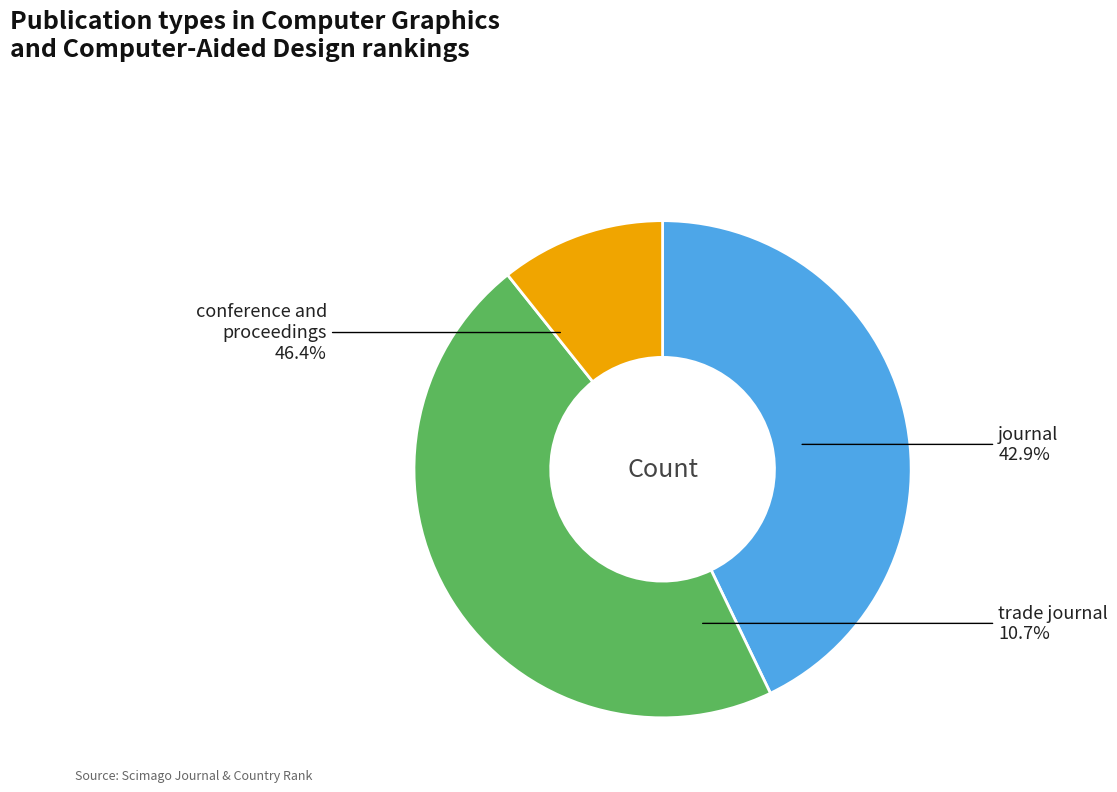

To the nearest percent, what portion does trade journal represent?

11%